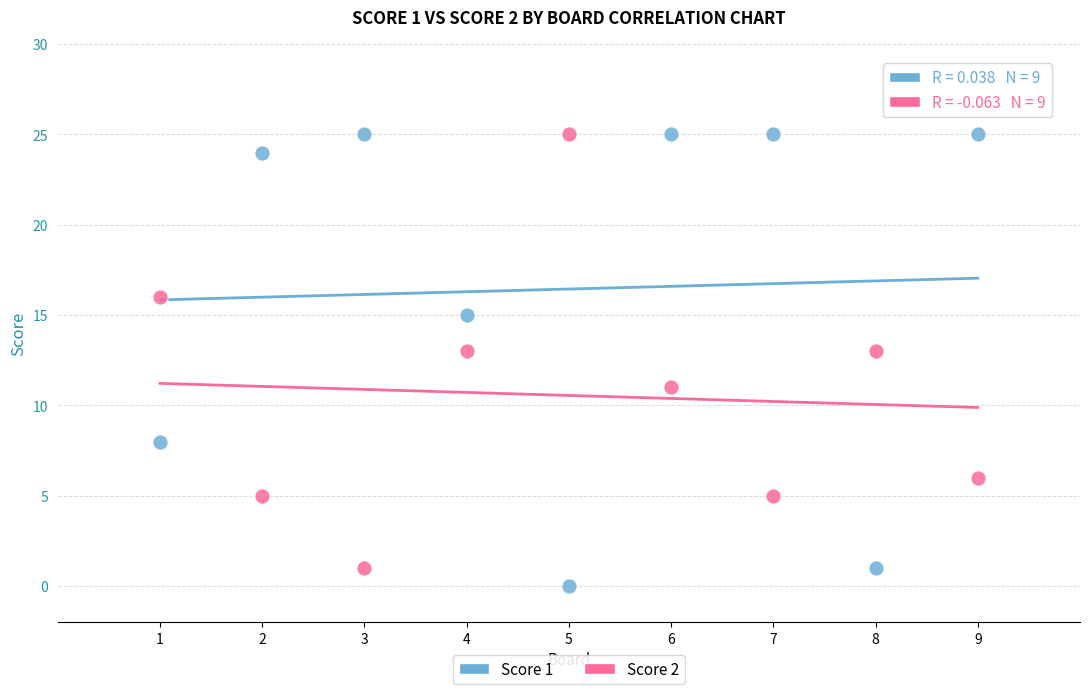

What is the X range (max minus min) for the scatter plot?

8